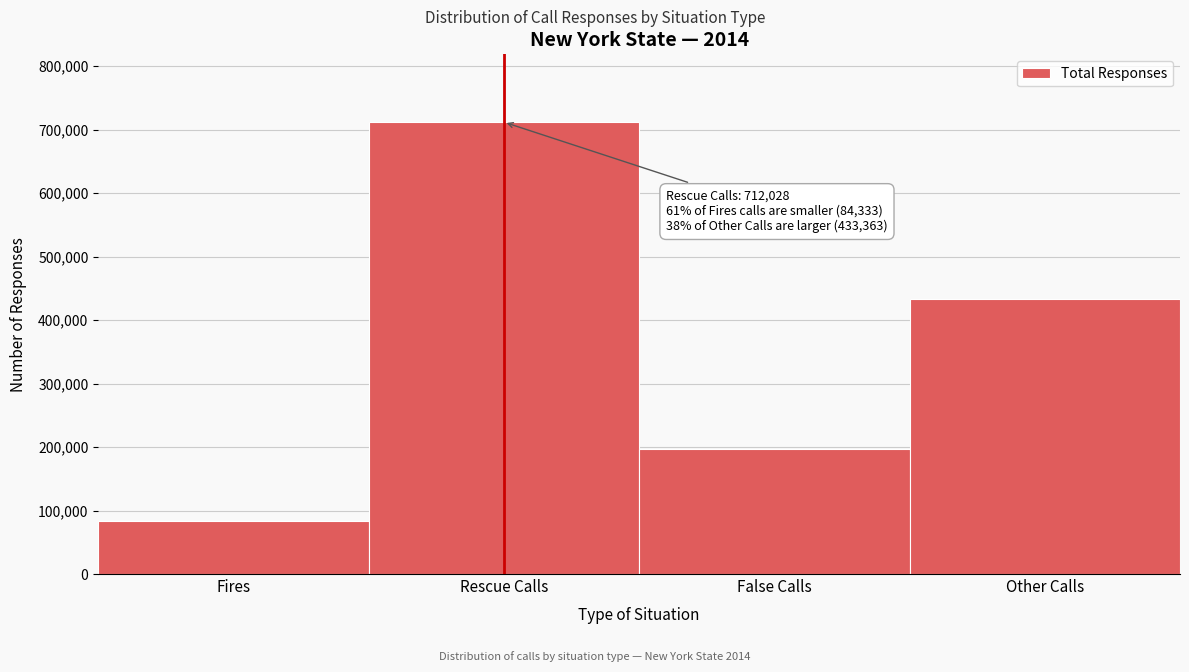

Reading right to left, list all the values displayed in this chart.

433363	197119	712028	84333